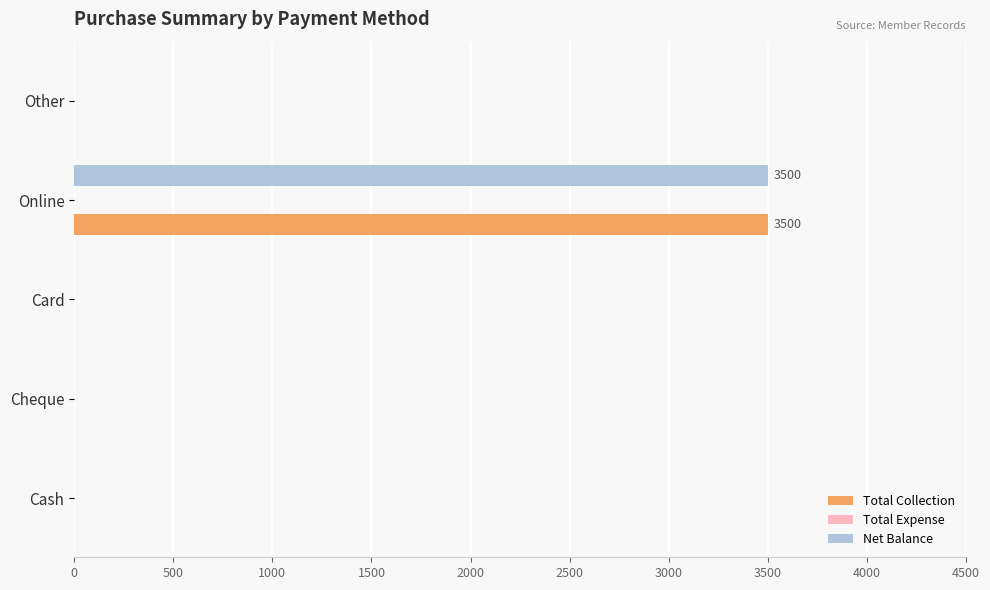

The Total Collection series shows 0 at Other. True or false?

True